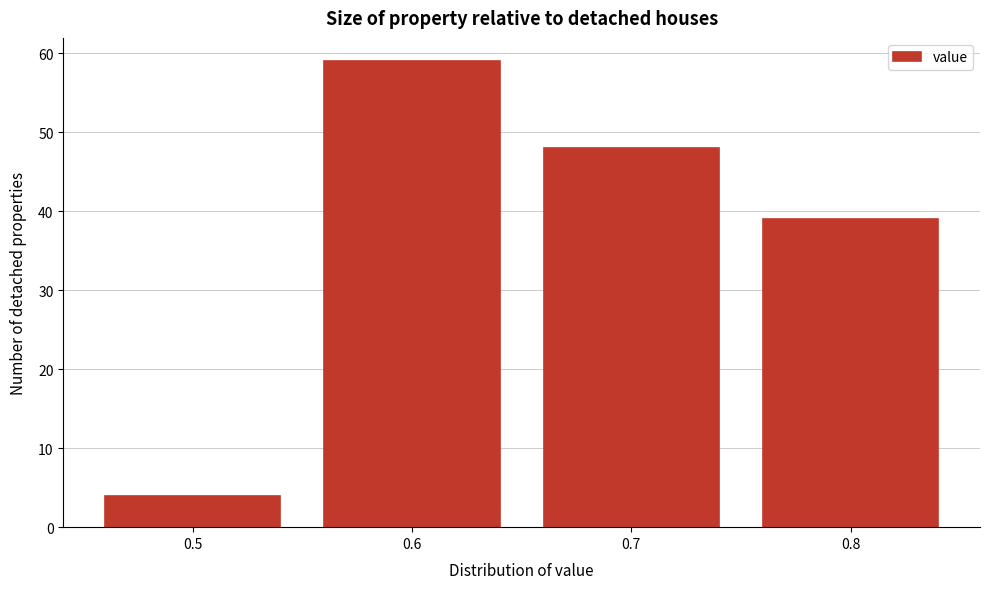

Reading left to right, transcribe this chart: for each bar, give the range it covers on the x-axis and its height. The values are not printed on the chart, so give them approximately, as read against the axis.

0.45 to 0.55: 4
0.55 to 0.65: 59
0.65 to 0.75: 48
0.75 to 0.85: 39